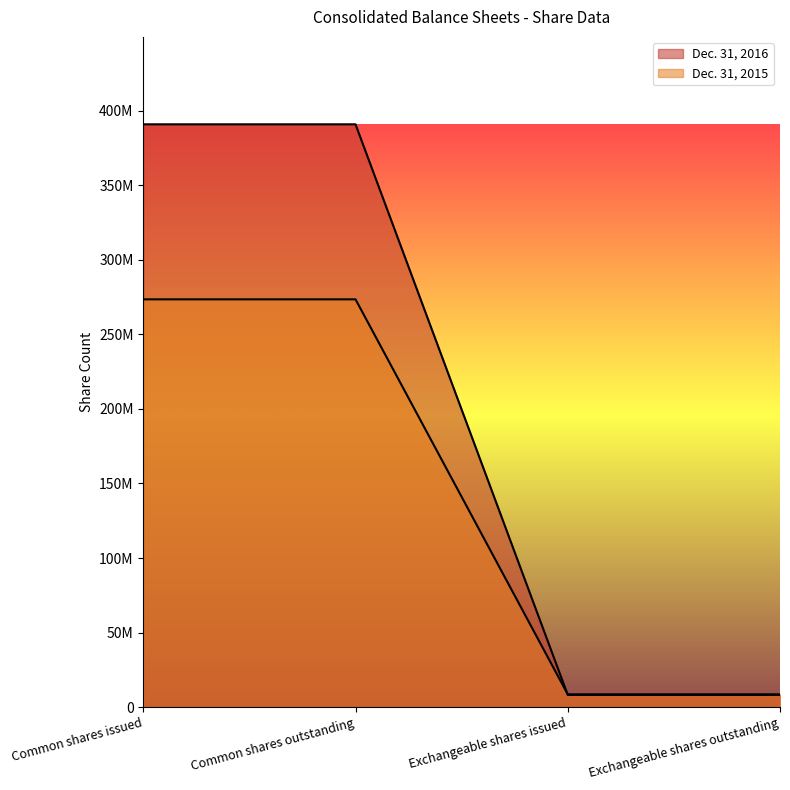

What is the difference between the second highest and minimum values in the Dec. 31, 2016 series?

382607300